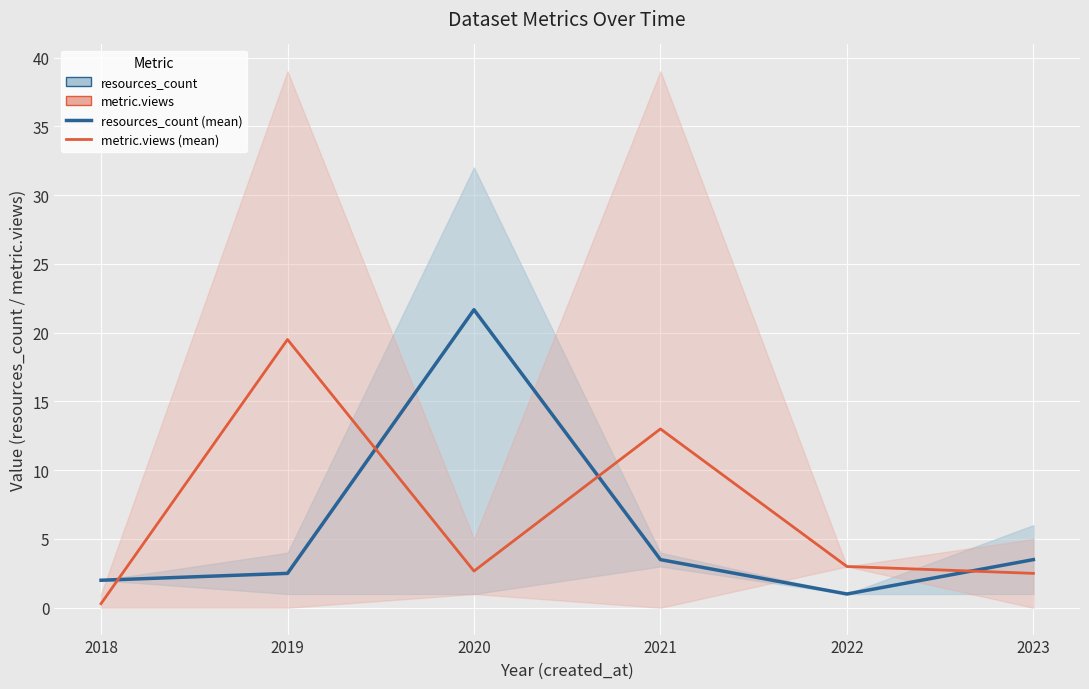

What is the difference between the second highest and minimum values in the resources_count (mean) series?

2.5